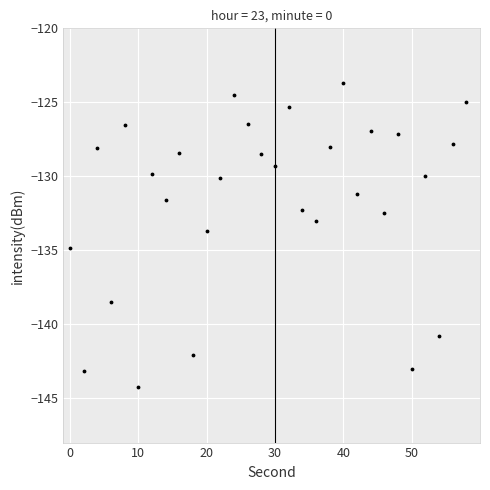

What is the average value?

-131.6